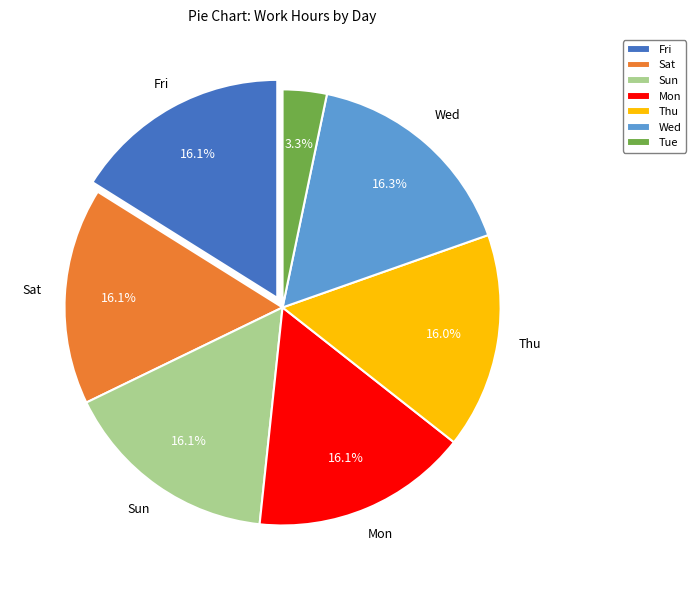

To the nearest percent, what portion does Sun represent?

16%